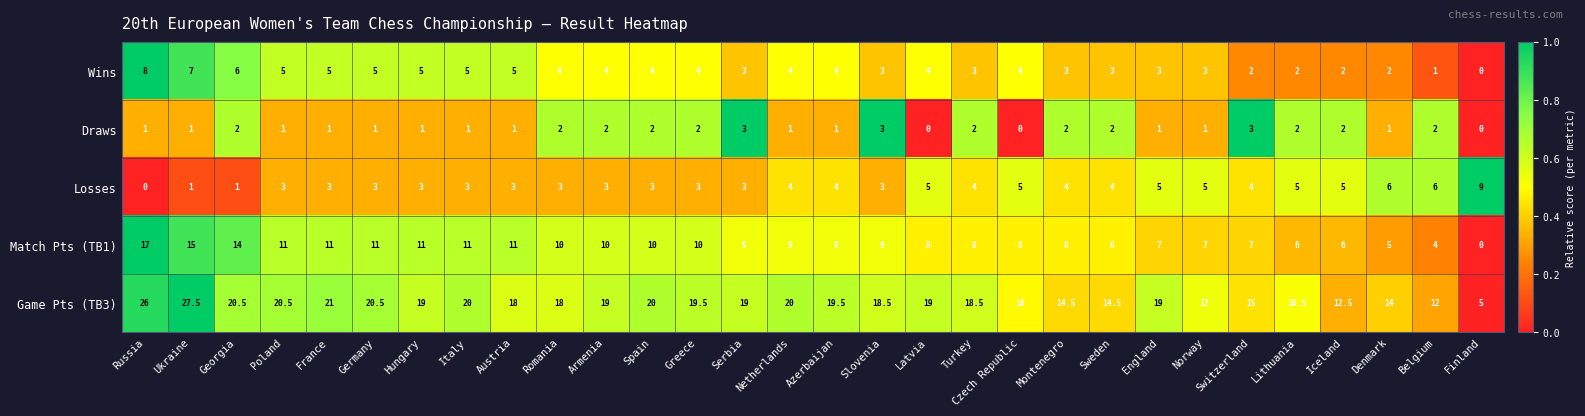

At which label does Wins first exceed 4?

Russia